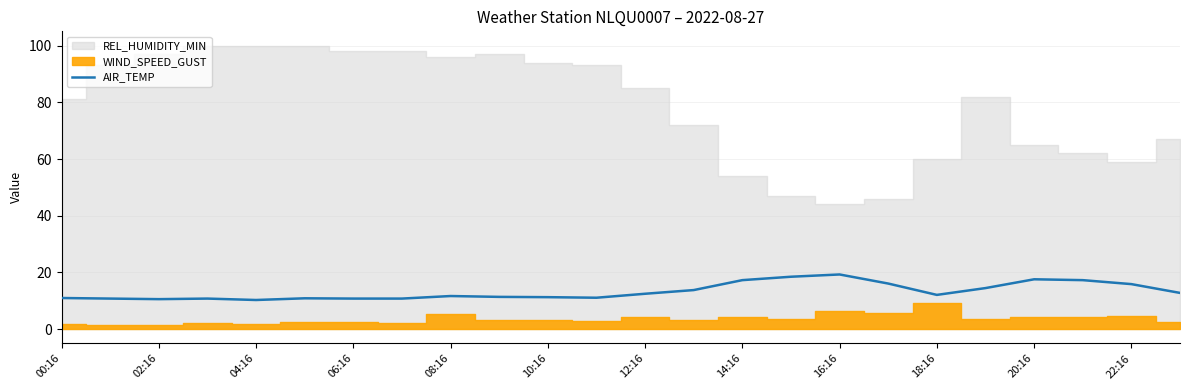

What is the maximum value for AIR_TEMP?

19.3